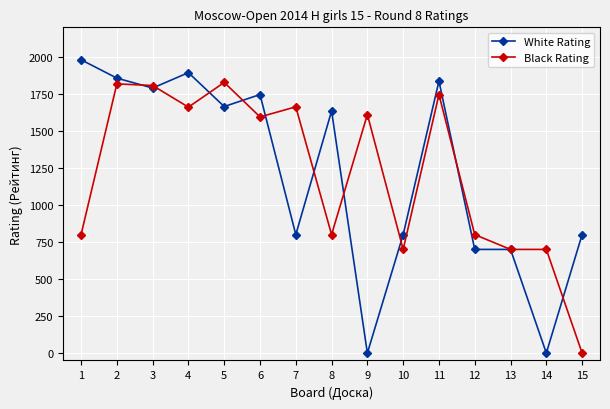

What is the value of the Black Rating point at the 12th from the left?

800